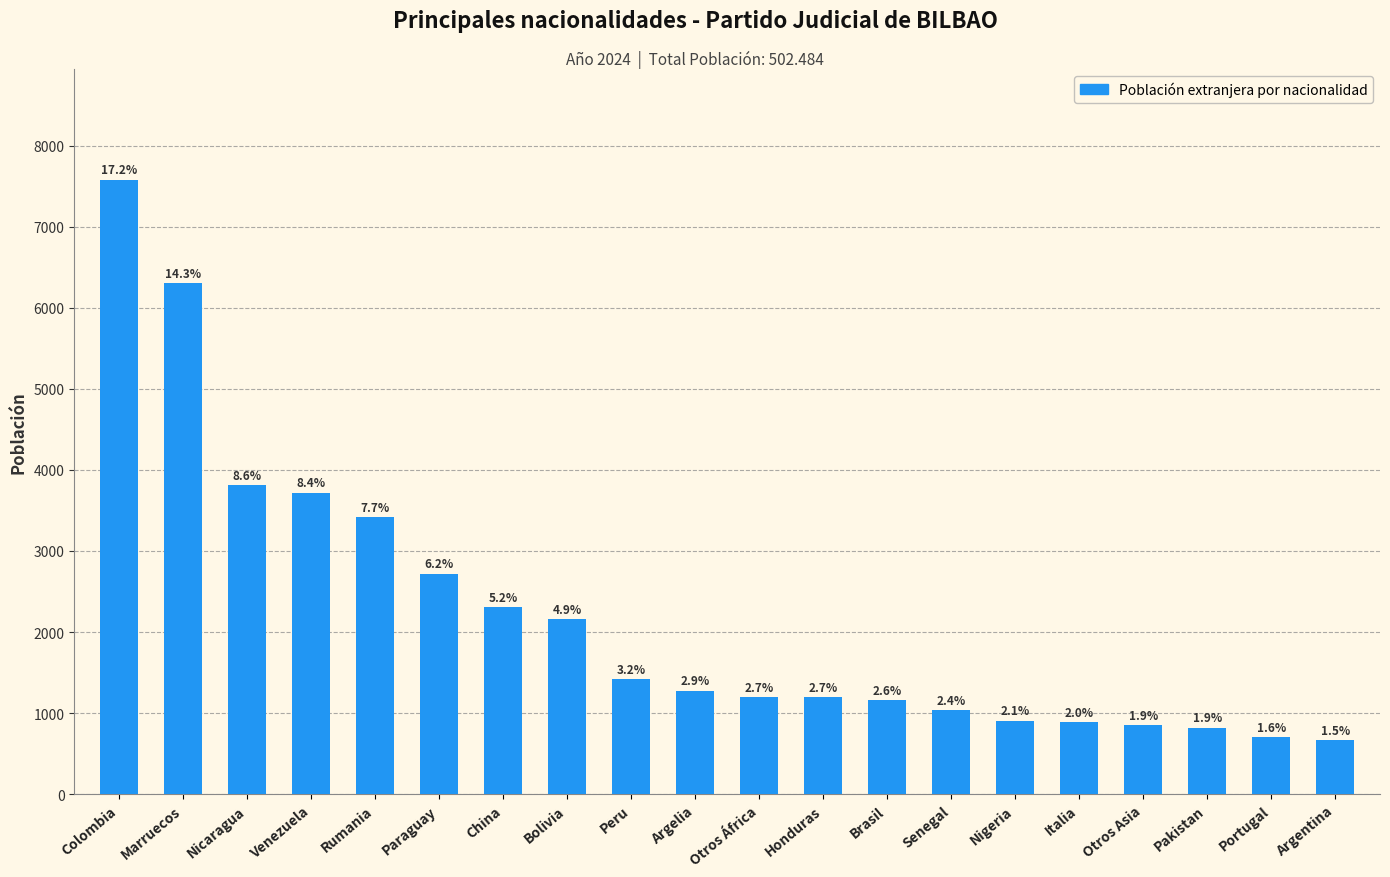

Rank the categories by value from lowest to highest.

Argentina, Portugal, Pakistan, Otros Asia, Italia, Nigeria, Senegal, Brasil, Honduras, Otros África, Argelia, Peru, Bolivia, China, Paraguay, Rumania, Venezuela, Nicaragua, Marruecos, Colombia